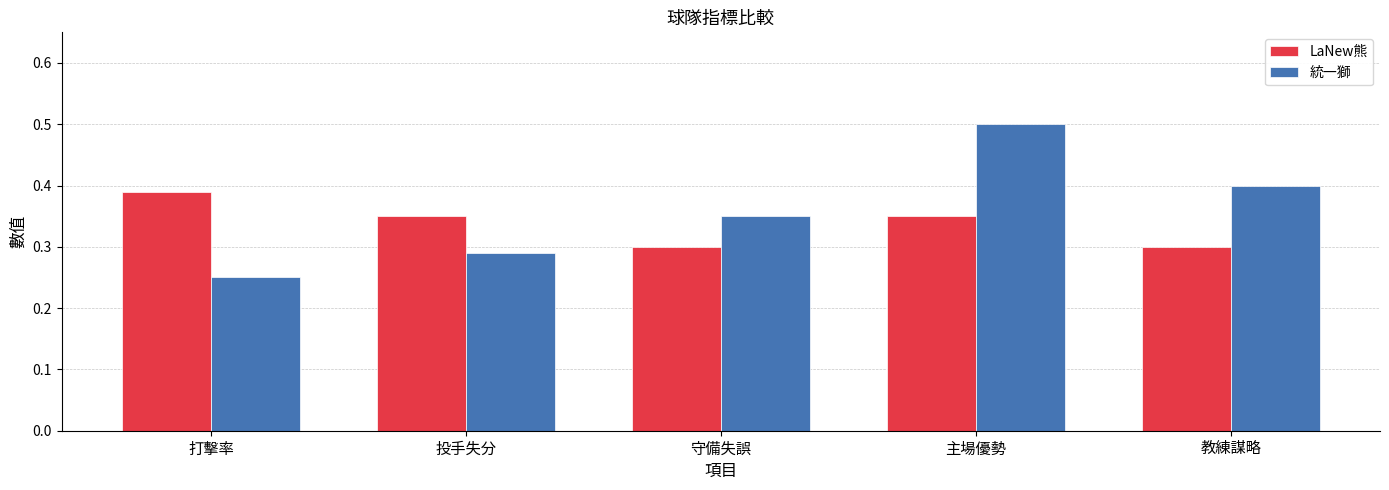

Which category has the lowest value across all series?

打擊率